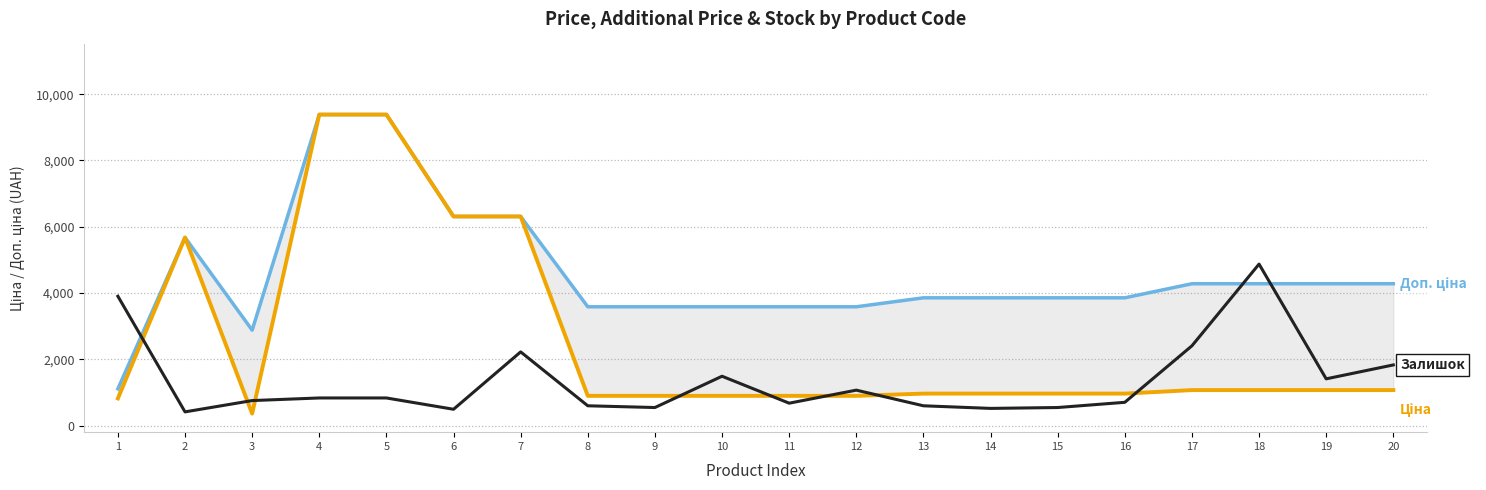

Which series has the largest range (max minus min)?

Ціна